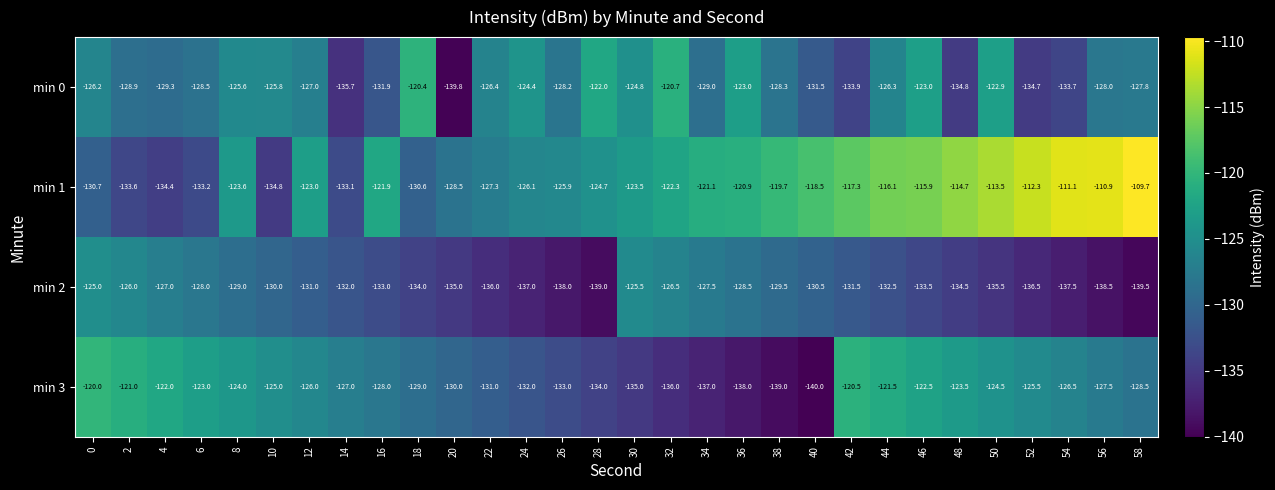

What is the minimum value for min 0?

-139.8